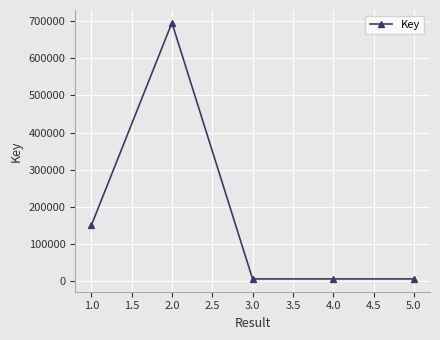

What is the label of the 3rd point from the left?

3.0